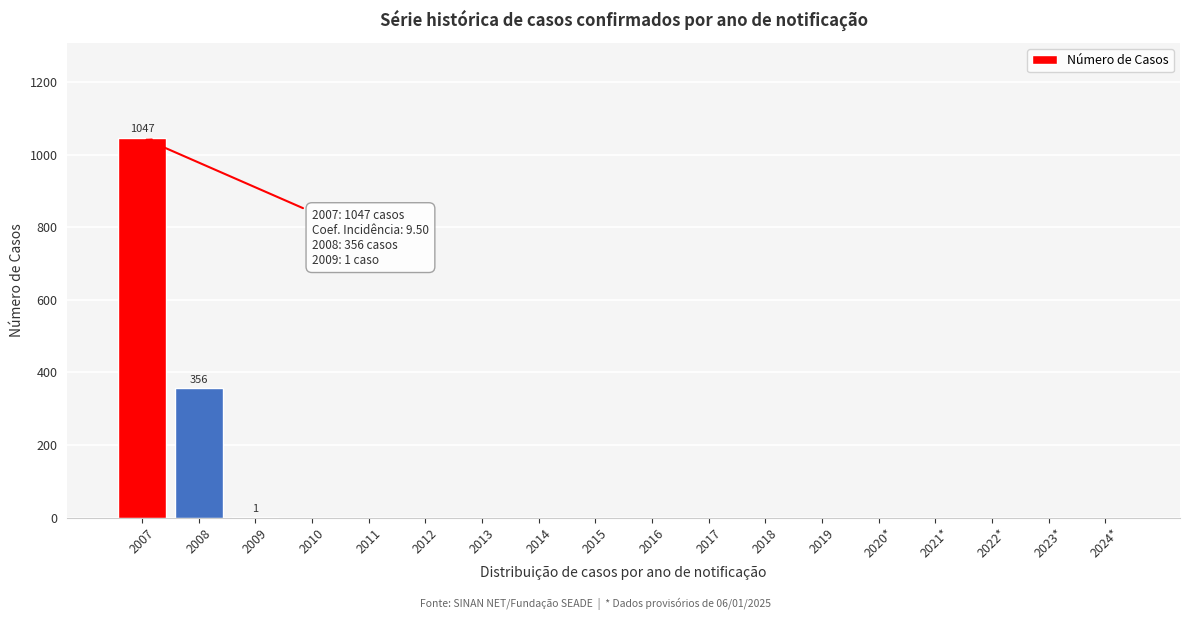

The chart shows a value of 389 at 2019. True or false?

False